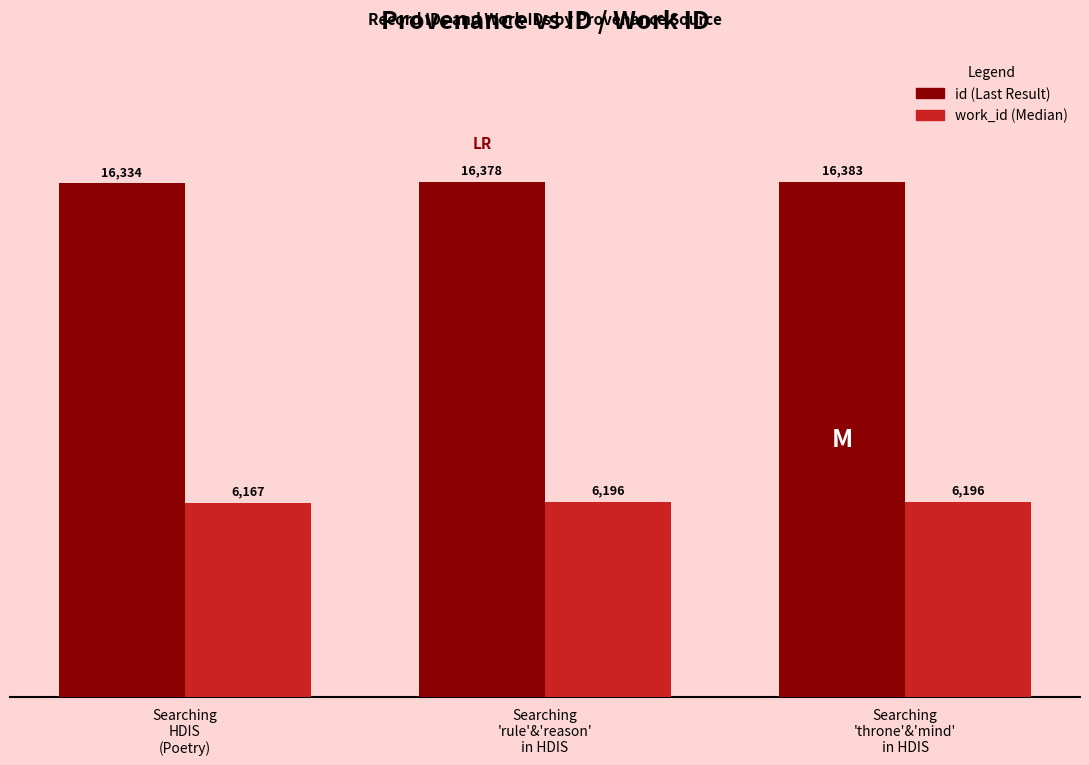

What is the minimum value shown in the chart?

6167